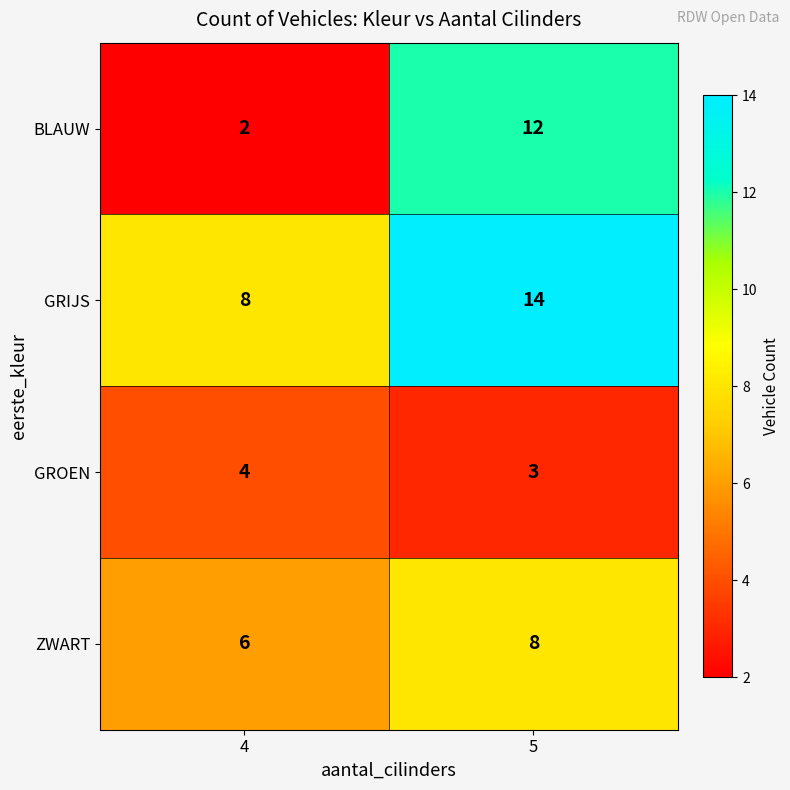

What is the difference between the highest and lowest values at 4?

6